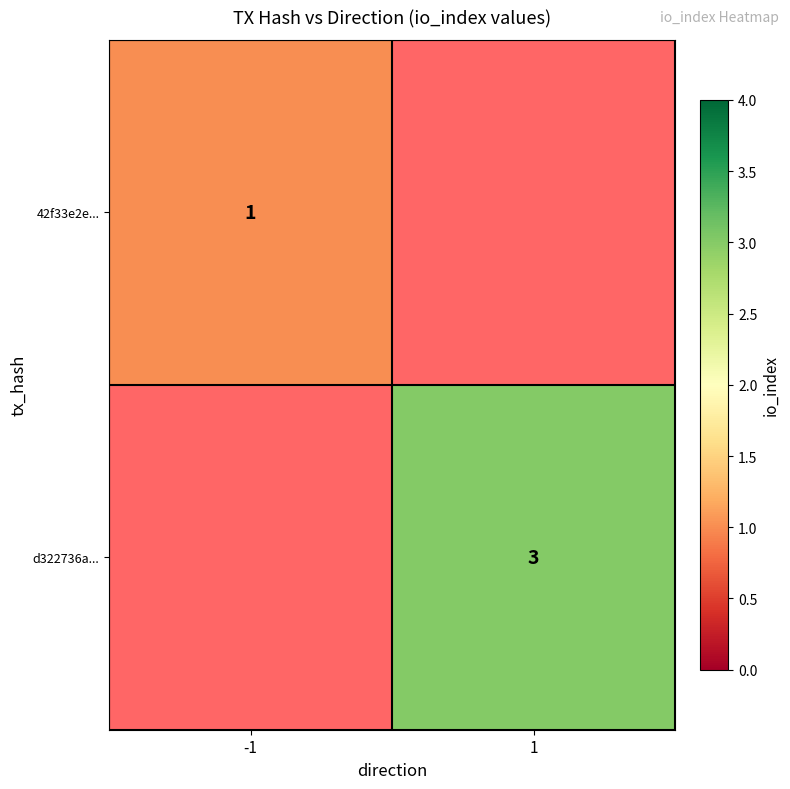

Is it true that 42f33e2e... equals 1 at -1?

True